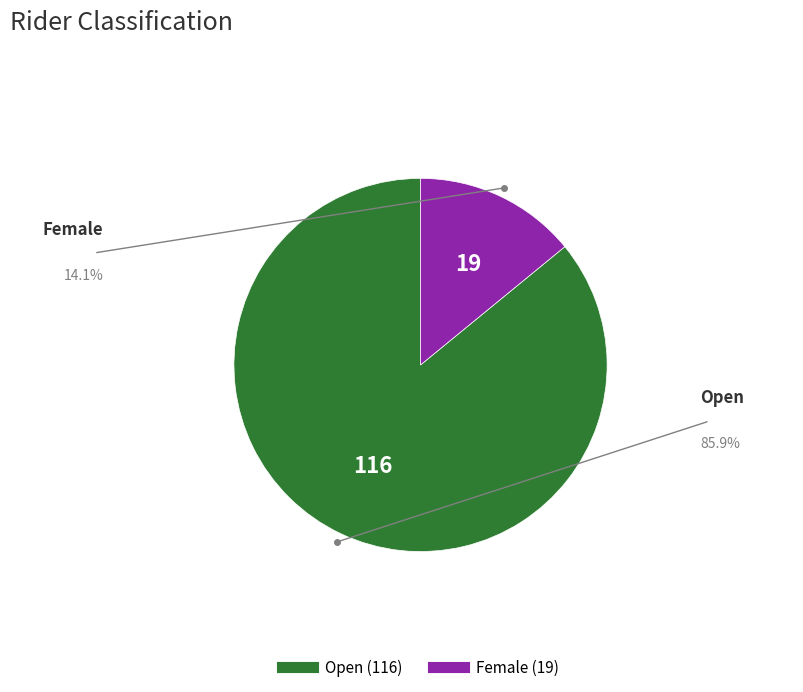

Is it true that Open is 86% of the pie?

True